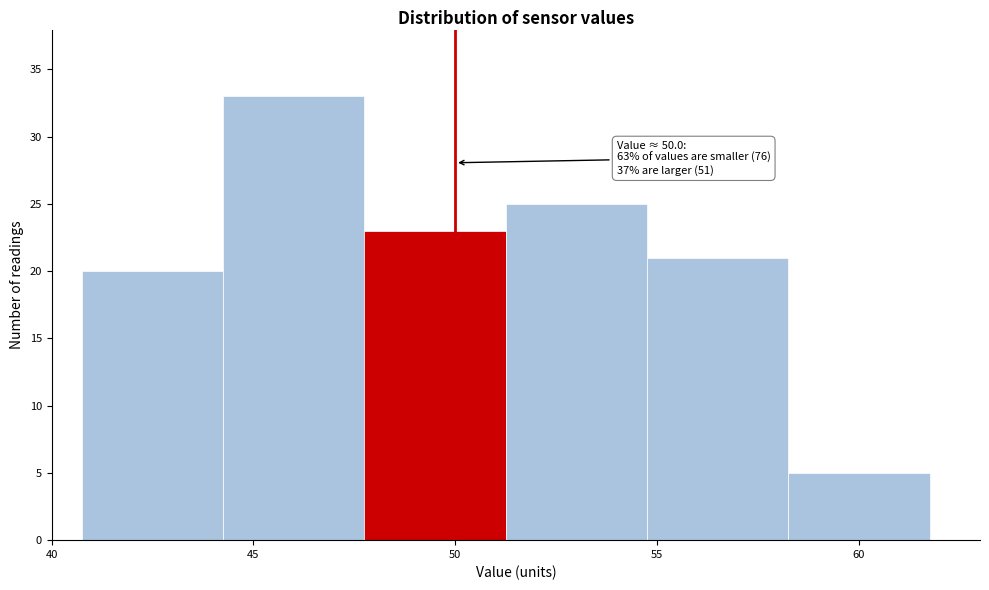

Over which range of the x-axis is the bar tallest?

44.25 to 47.75